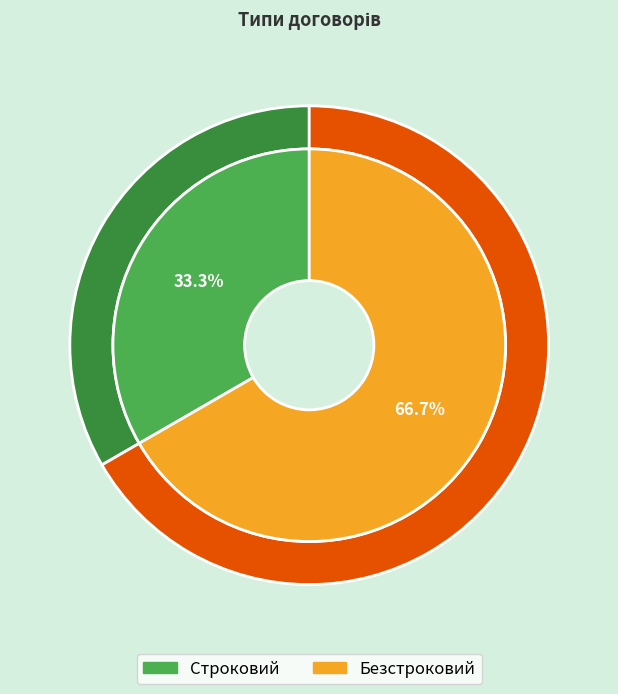

Between Безстроковий and Строковий, which is larger?

Безстроковий